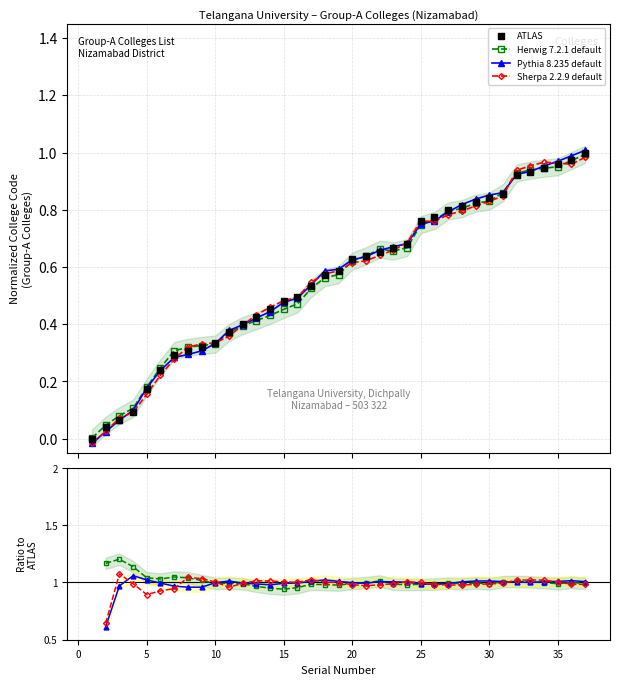

What is the approximate value of Sherpa 2.2.9 default at 10?

1.0